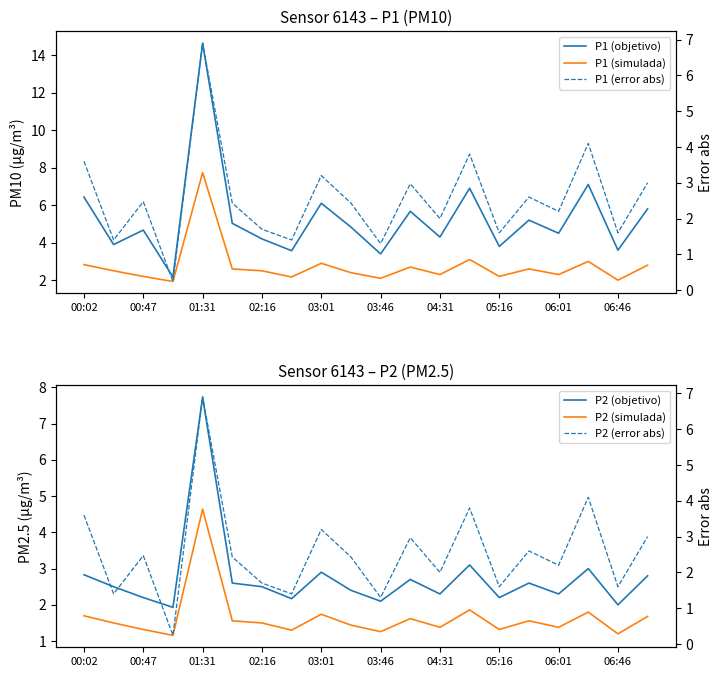

Read the P1 (simulada) value at 05:16.

2.2